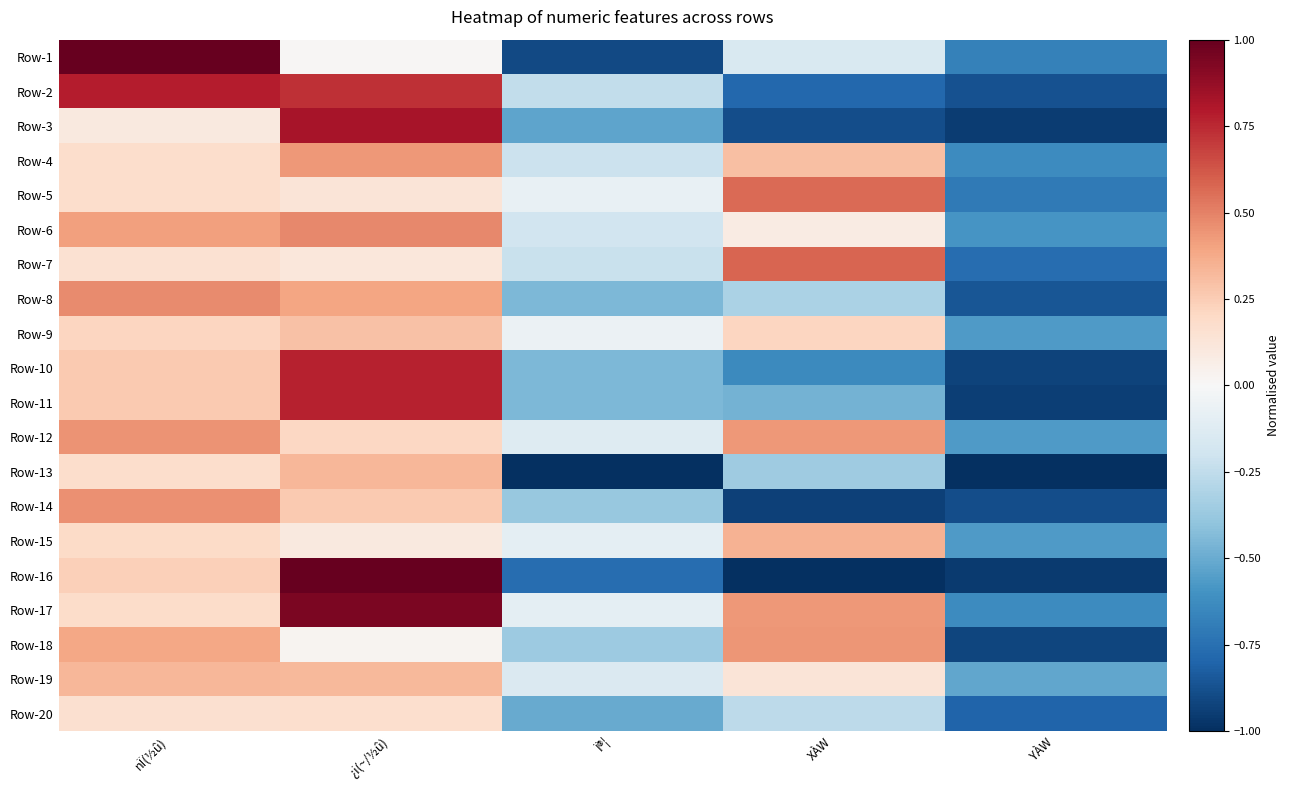

What is the total value across all series at XÀW?

-2.3